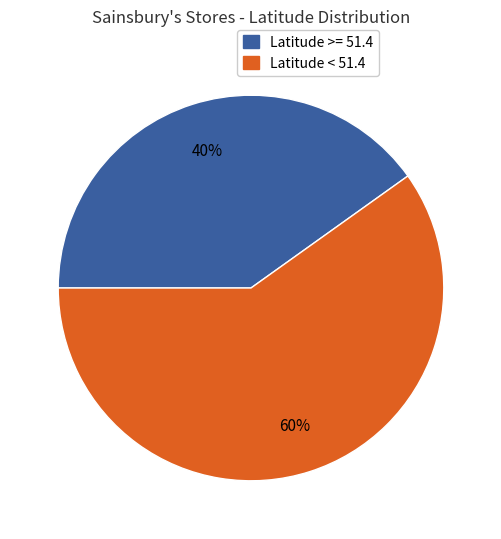

Does any single category account for the majority?

Yes